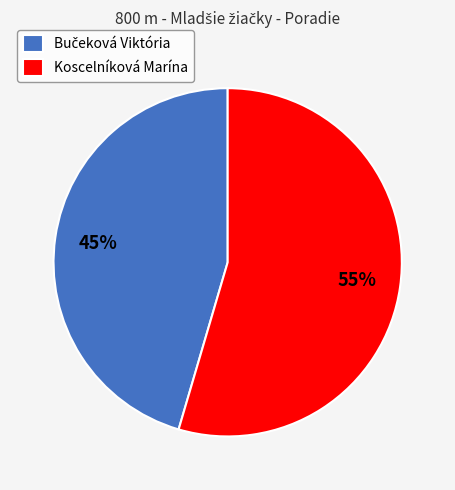

To the nearest percent, what is the average slice percentage?

50%